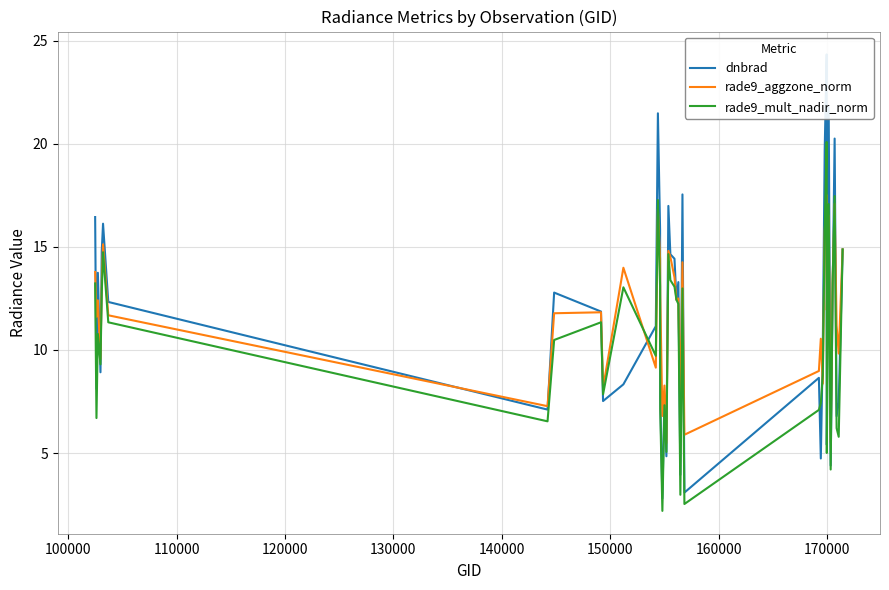

Does the chart have visible grid lines?

Yes